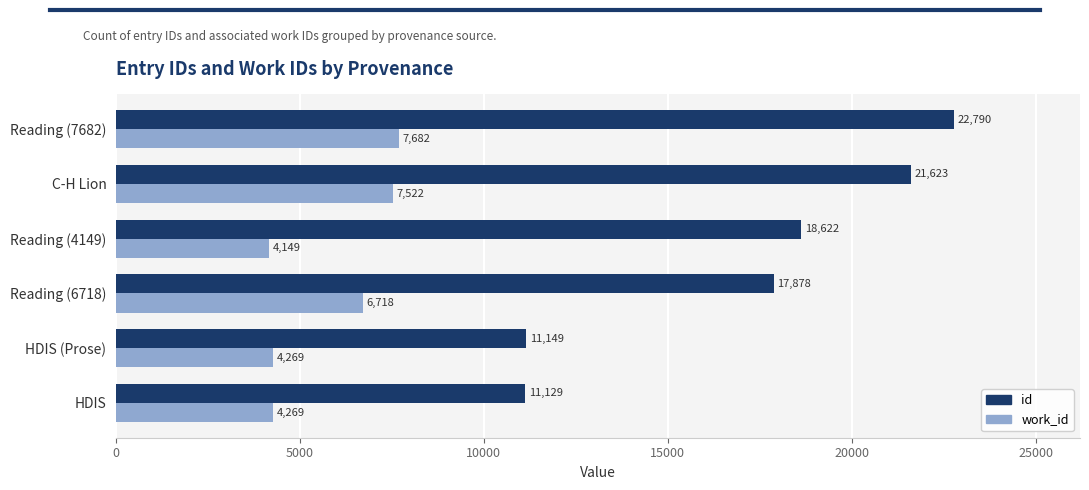

Is it true that work_id equals 6718 at Reading (6718)?

True